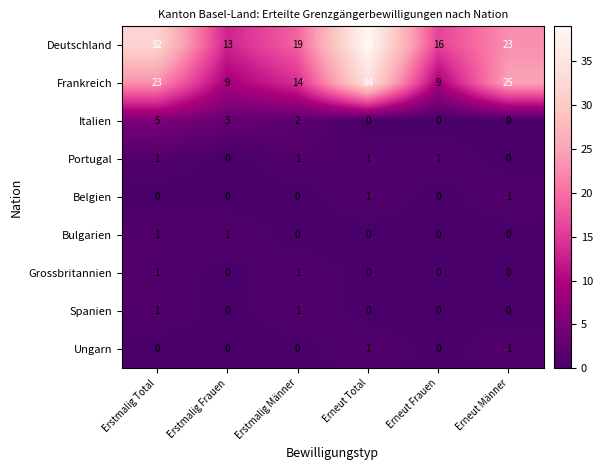

At which category is the sum across all series the highest?

Erneut Total